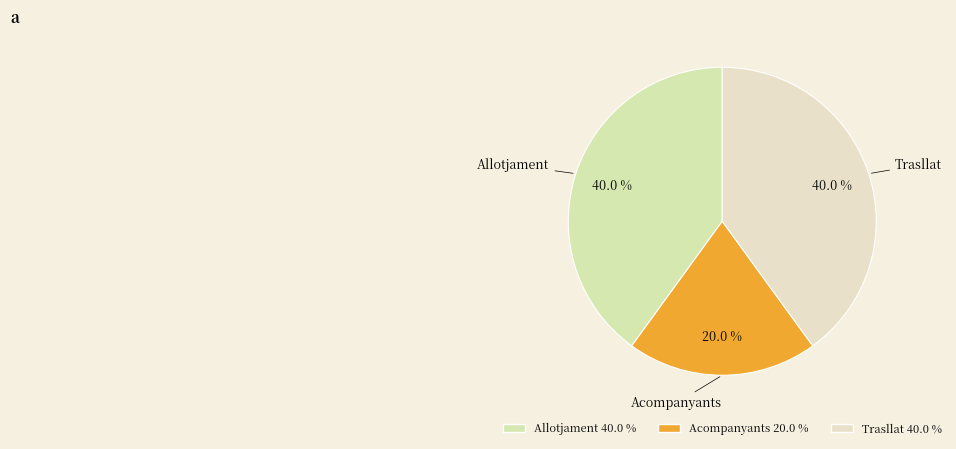

Is there a majority slice in this chart?

No